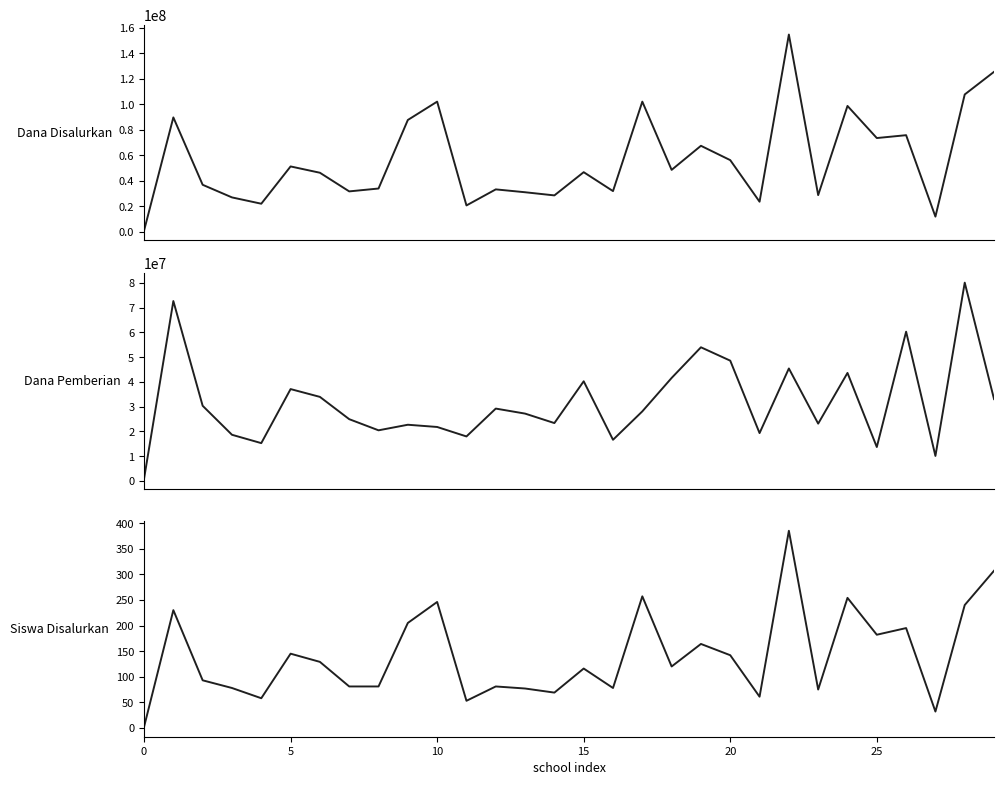

Is this an area chart (filled region under the line)?

No